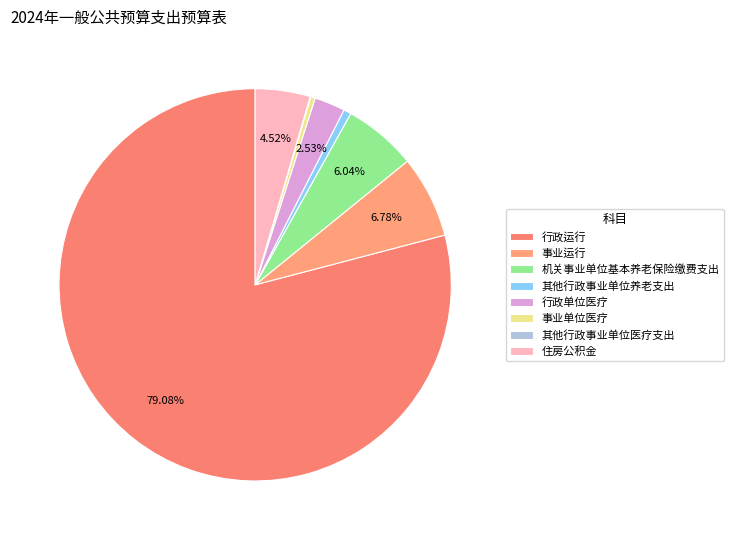

To the nearest percent, what portion does 事业运行 represent?

7%